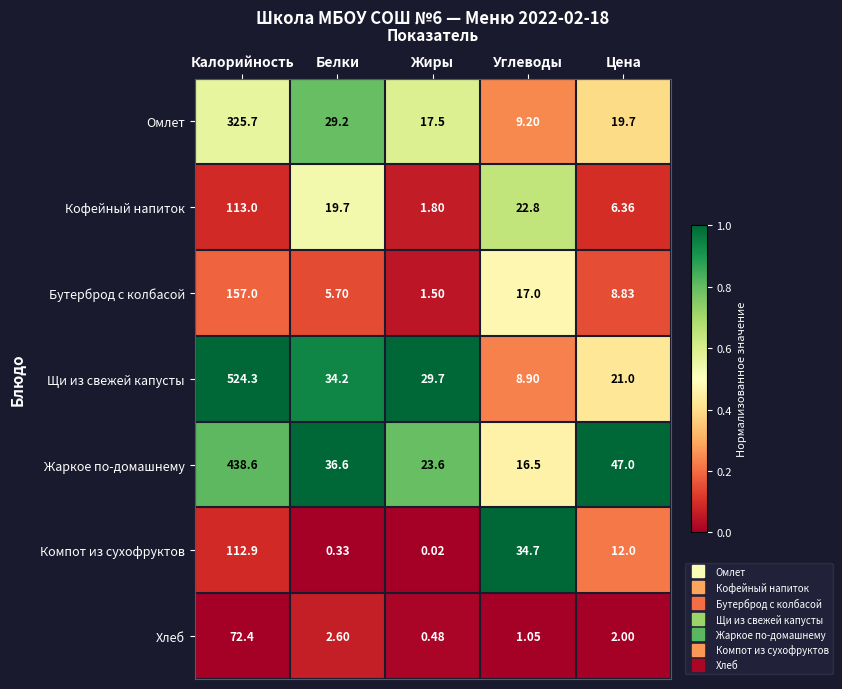

Which label corresponds to the largest value in the chart?

Калорийность